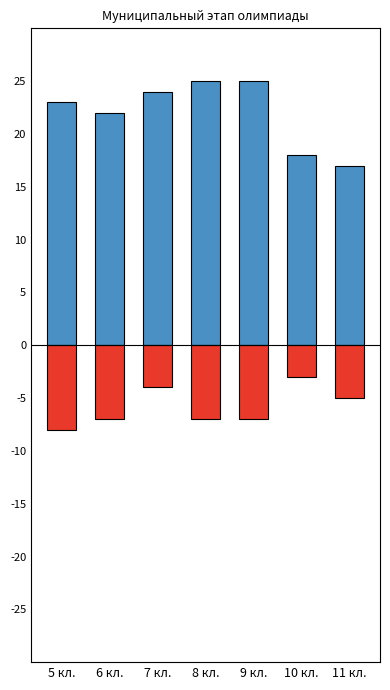

Reading left to right, what are all the values shown in this chart?

Количество участников: 23	22	24	25	25	18	17
Количество победителей и призеров: -8	-7	-4	-7	-7	-3	-5